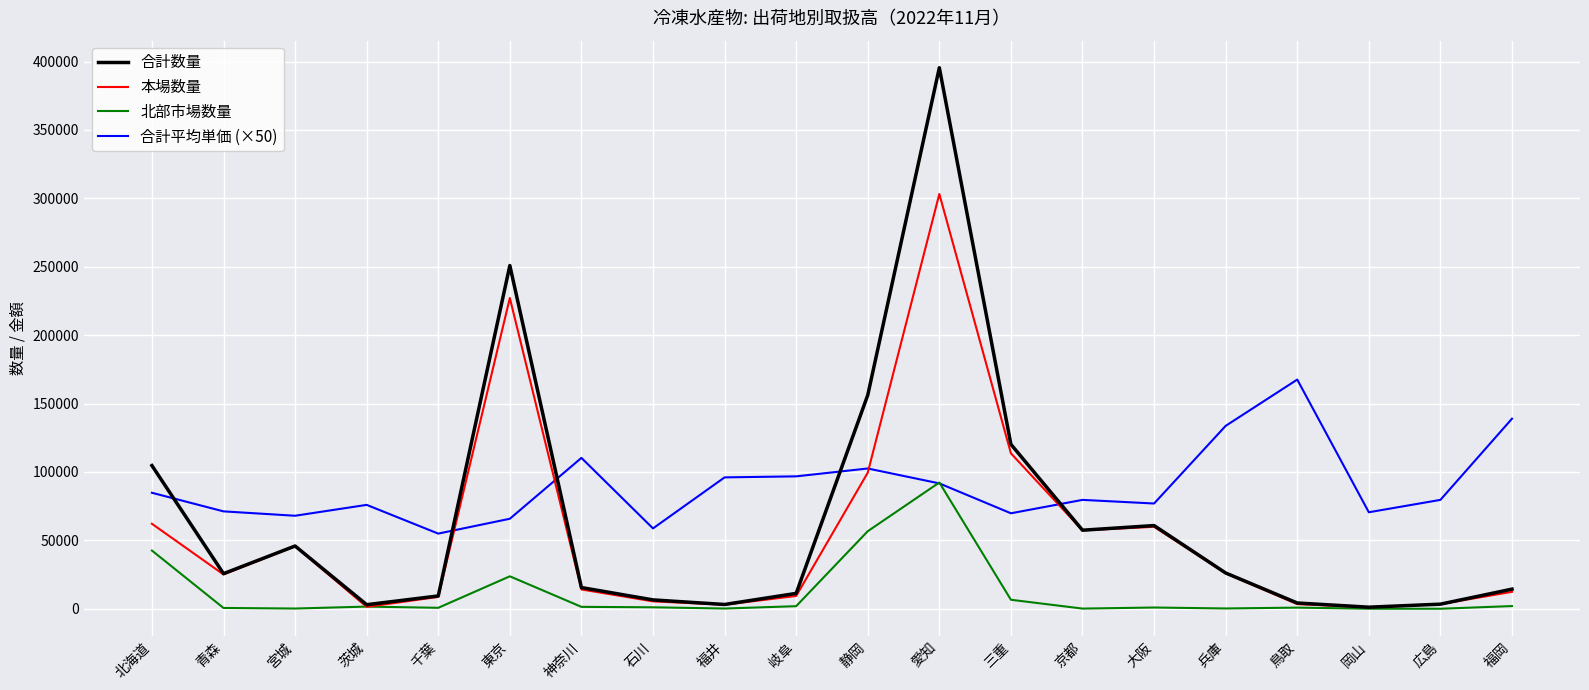

True or false: 北部市場数量 has more than 2 points higher than both neighbors.

True